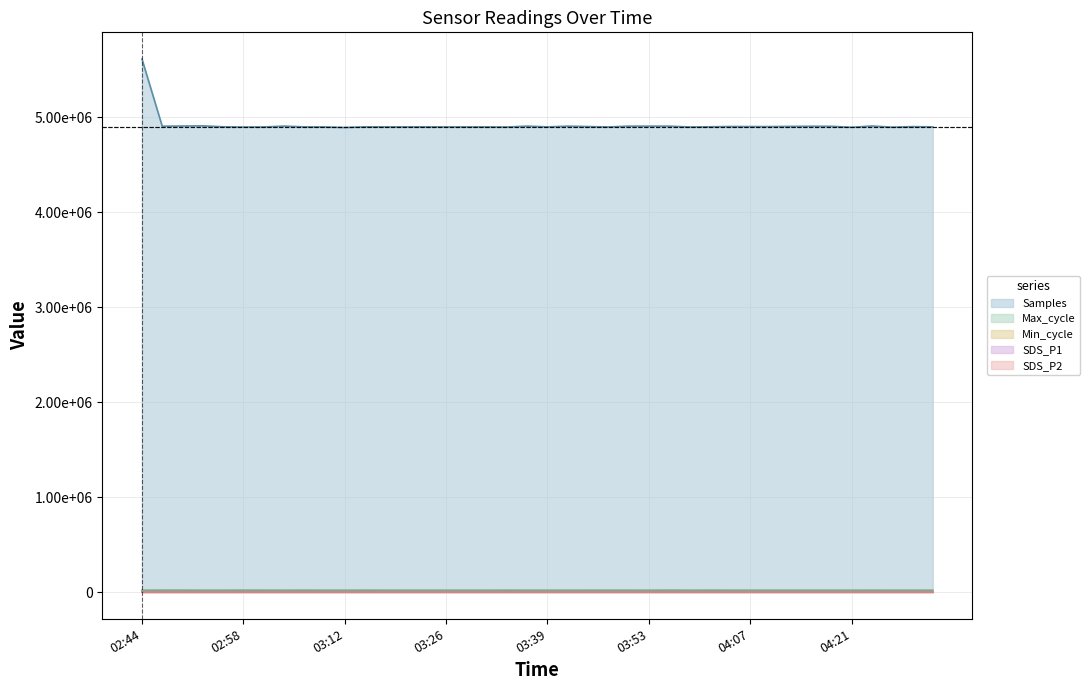

Read the Samples value at 02:55, to the nearest 100.

4897900